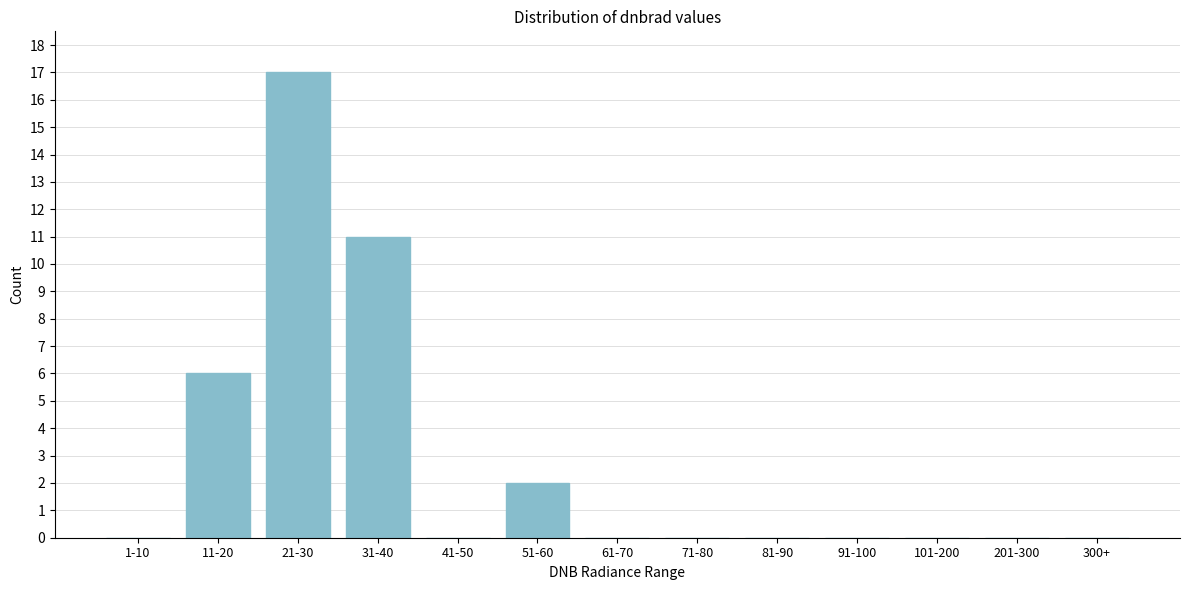

Reading left to right, list all the values displayed in this chart.

1-10=0	11-20=6	21-30=17	31-40=11	41-50=0	51-60=2	61-70=0	71-80=0	81-90=0	91-100=0	101-200=0	201-300=0	300+=0